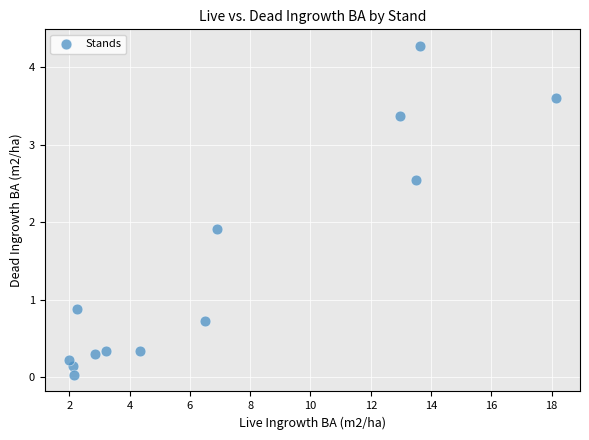

What Y value in the scatter plot is closest to 2?

1.9